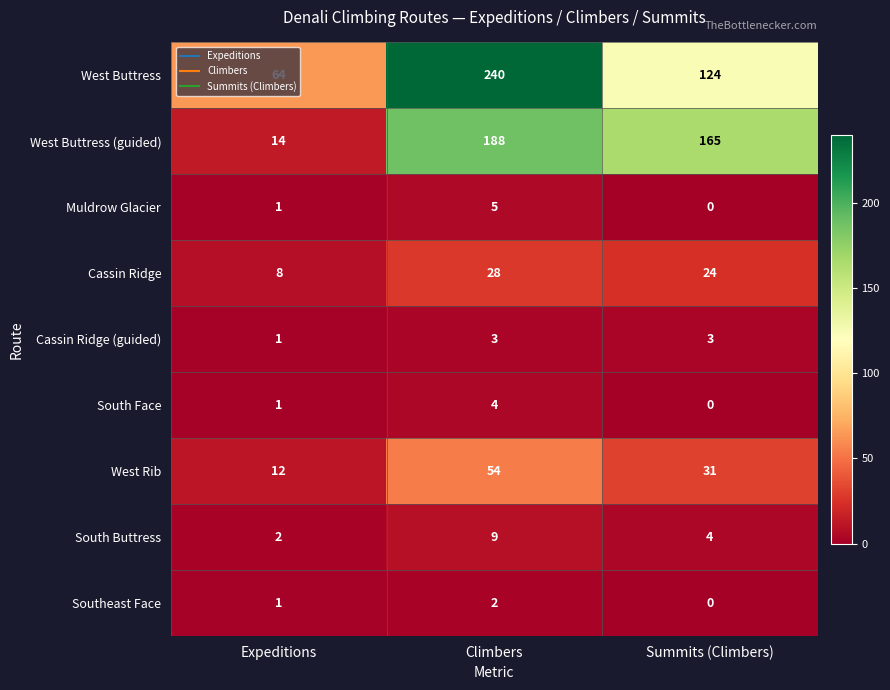

List the labels in order of Muldrow Glacier value, largest first.

Climbers, Expeditions, Summits (Climbers)